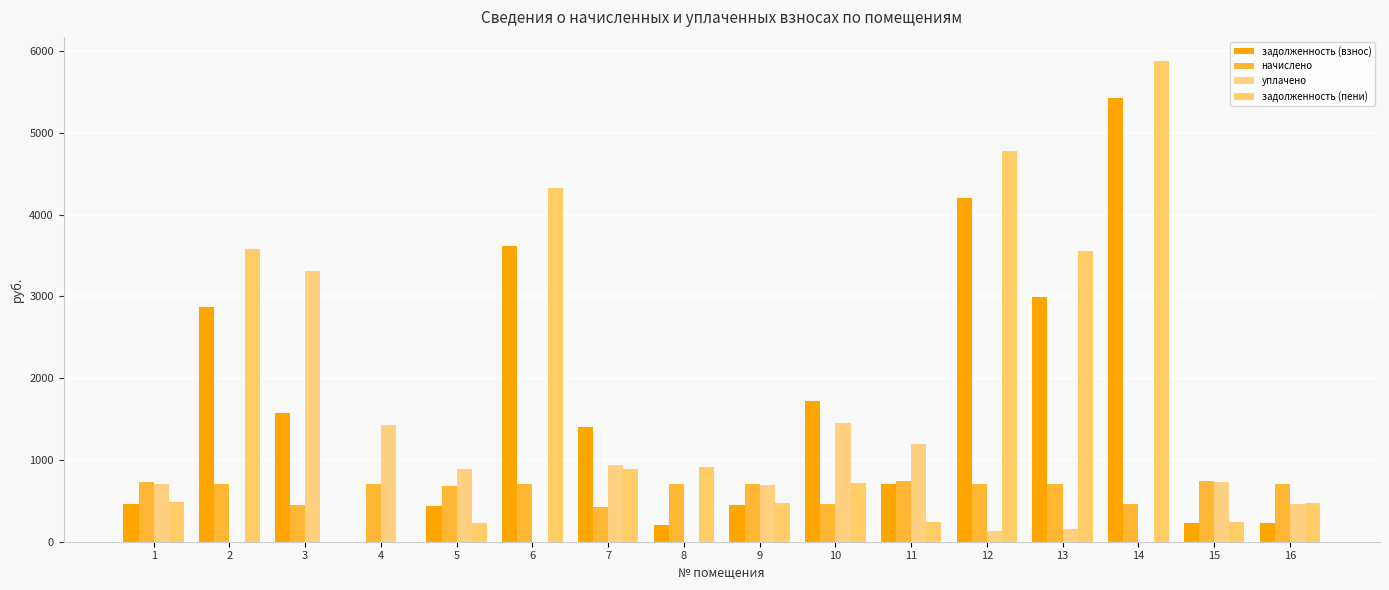

Rank the series at 1 from lowest to highest value.

задолженность (взнос), задолженность (пени), уплачено, начислено